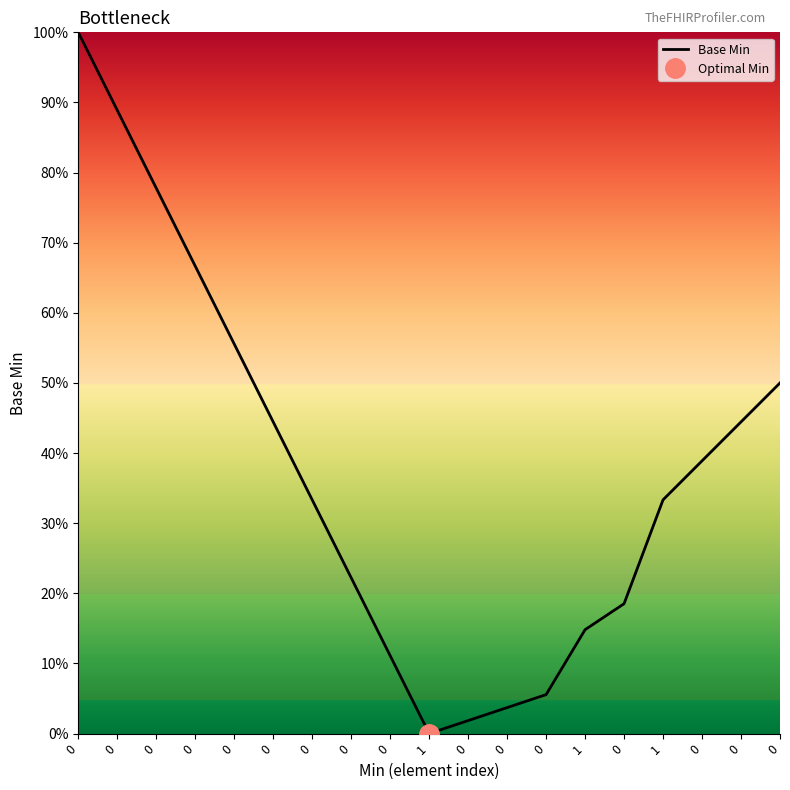

Read the value at 0.

66.7